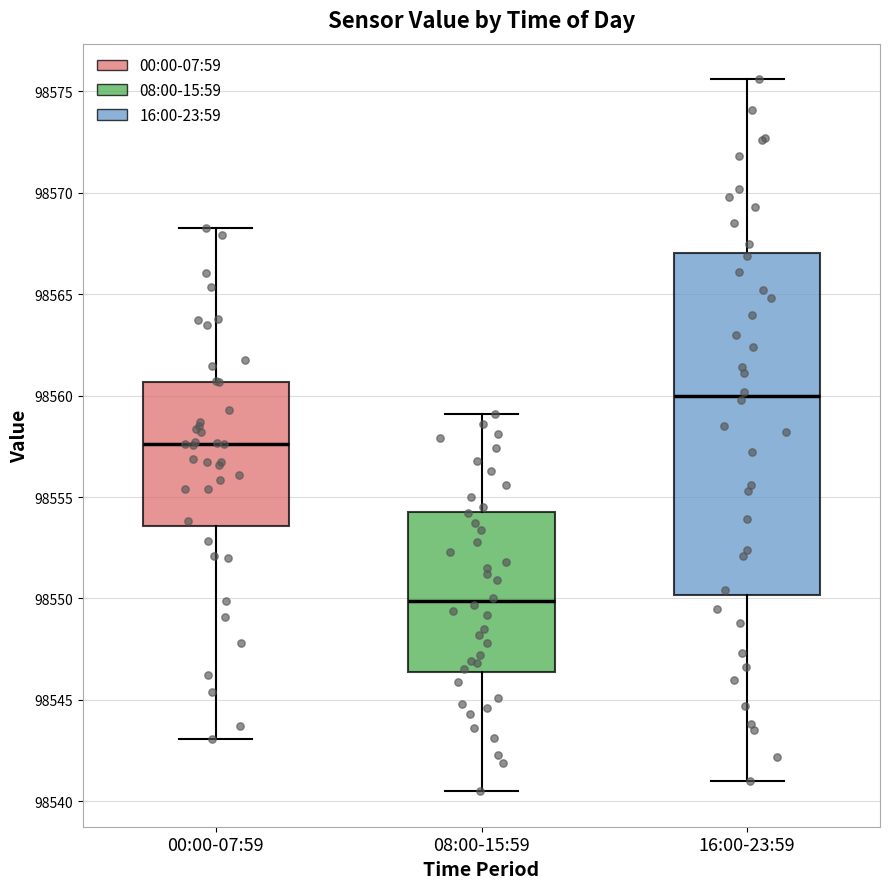

Which box has the lowest median line?

08:00-15:59